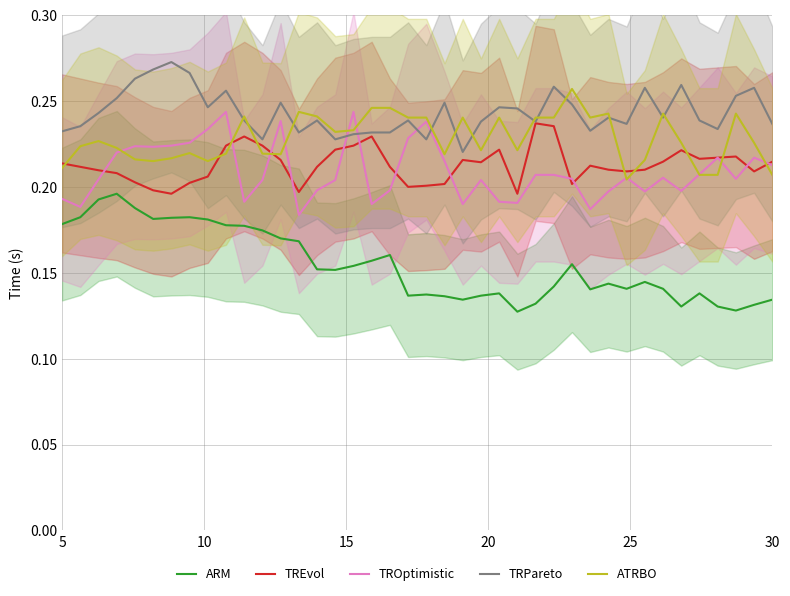

True or false: TREvol and TRPareto intersect in this chart.

False